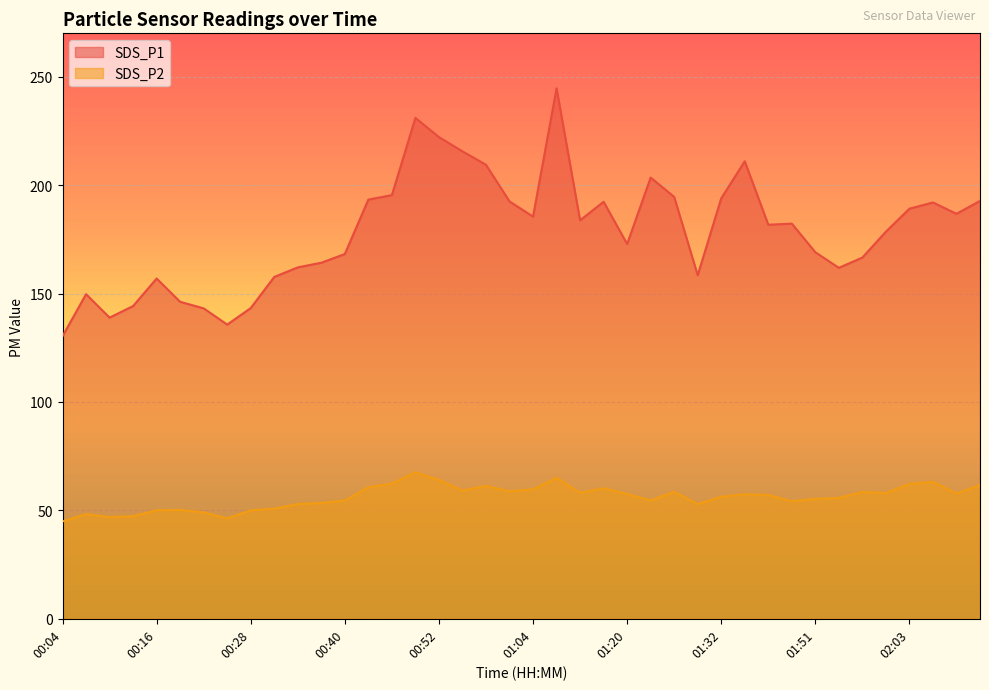

What position from the right is 00:10?

38